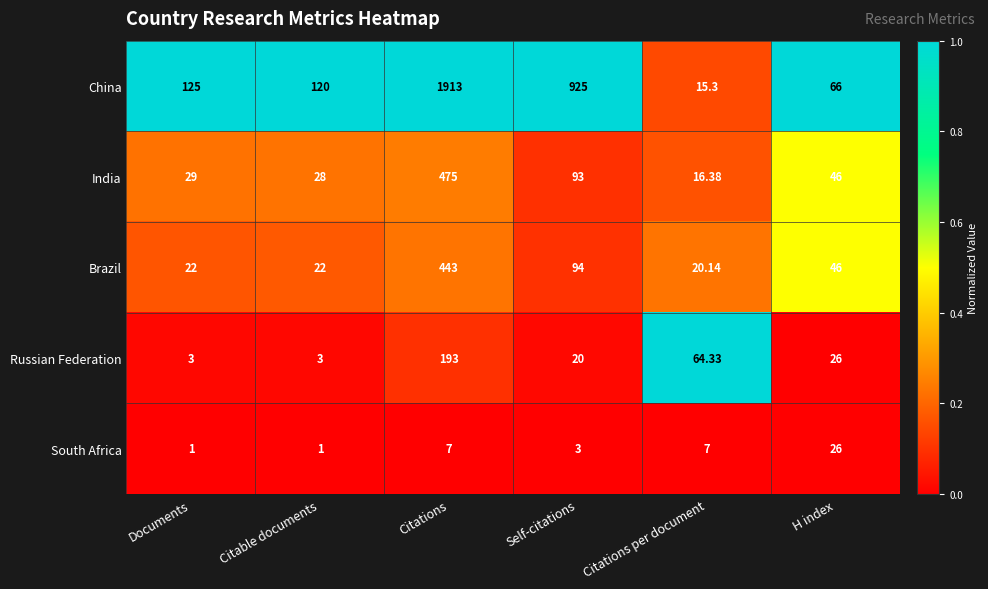

What is the spread (max minus min) of values at Citations?

1906.0